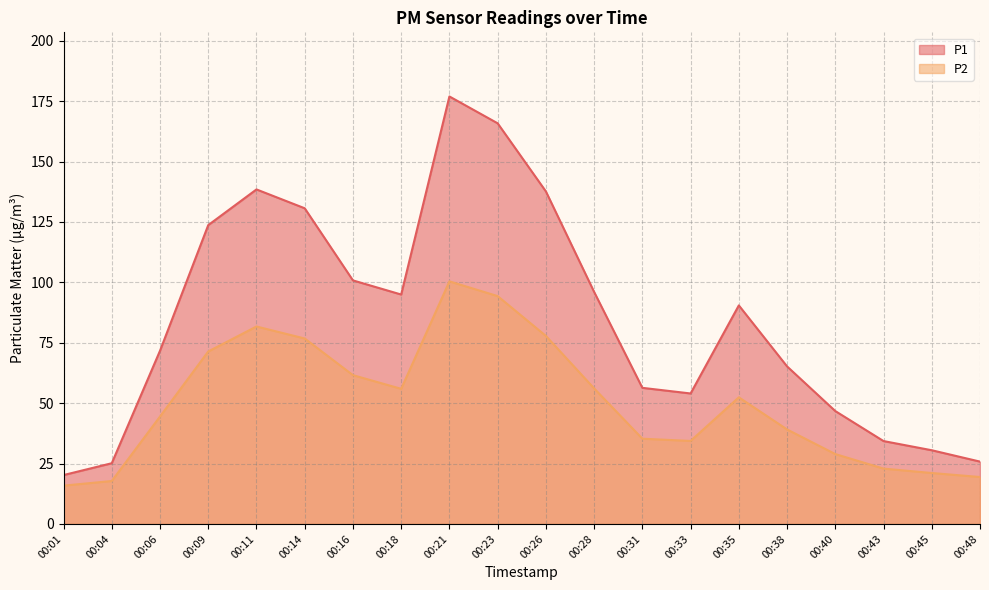

How many values in the P2 series exceed 52?

10